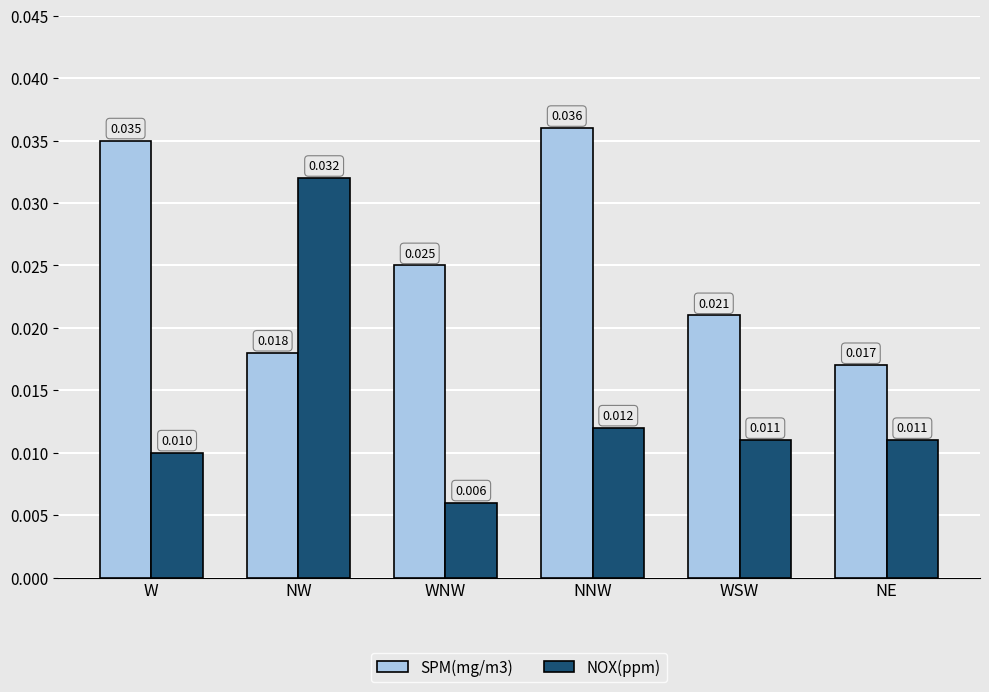

What are all the series names shown in the legend?

SPM(mg/m3), NOX(ppm)